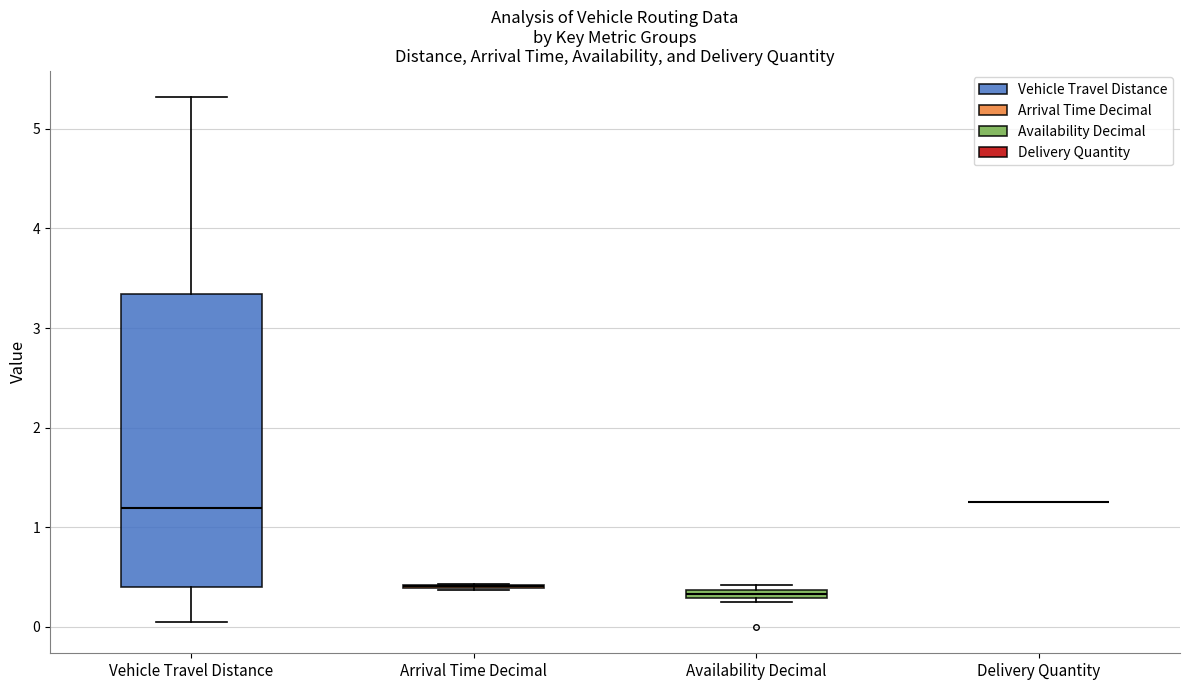

Comparing the boxes themselves (not the whiskers), which one is the tallest?

Vehicle Travel Distance